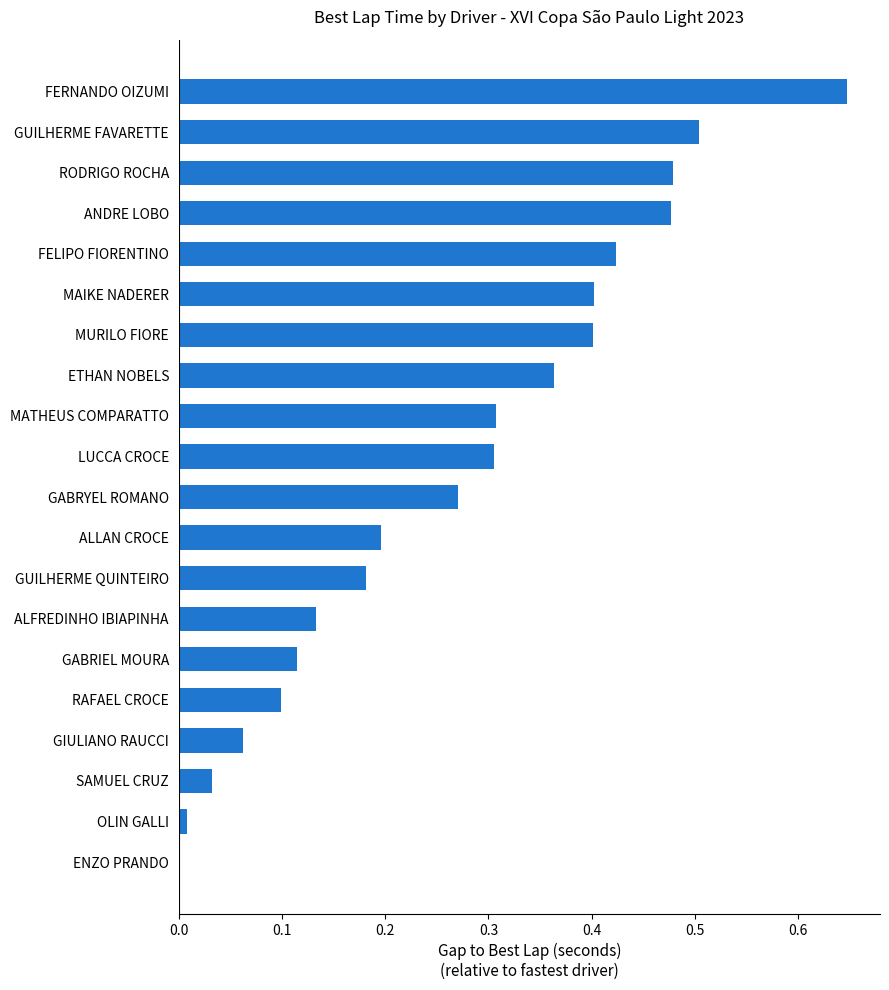

At which category does the chart reach its peak across all series?

FERNANDO OIZUMI